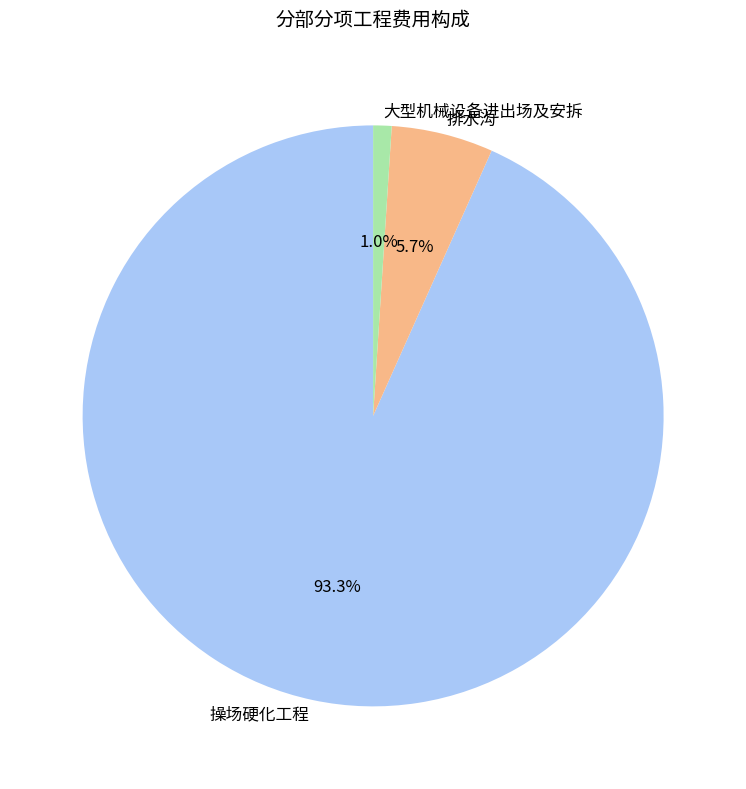

Which slice is the largest?

操场硬化工程